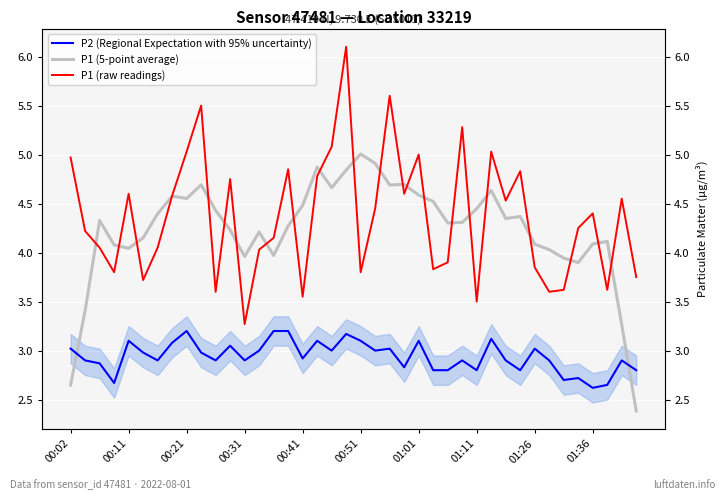

What is the maximum value shown in the chart?

6.1